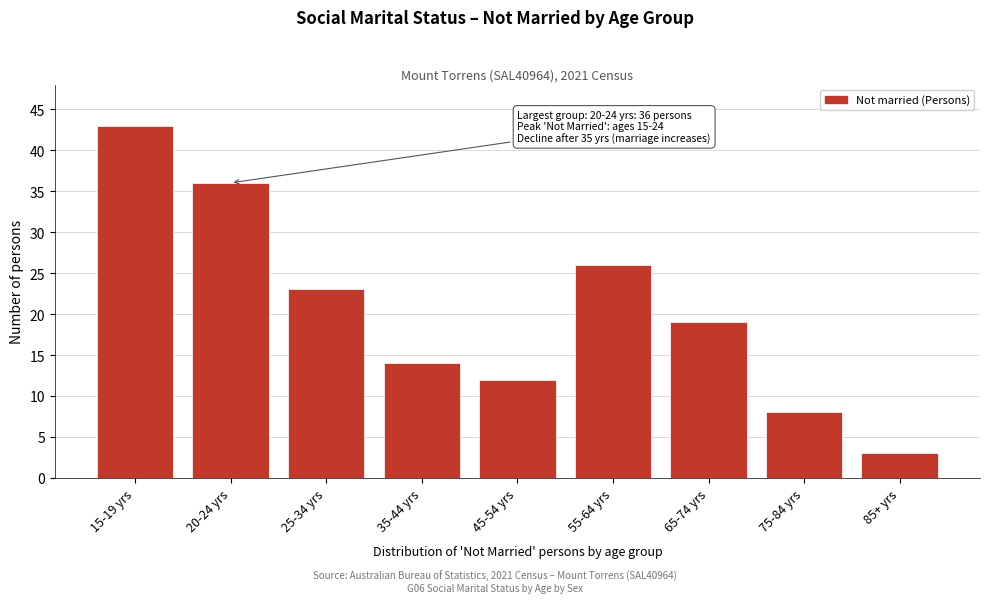

Reading left to right, transcribe all the data shown in this chart.

15-19 yrs=43	20-24 yrs=36	25-34 yrs=23	35-44 yrs=14	45-54 yrs=12	55-64 yrs=26	65-74 yrs=19	75-84 yrs=8	85+ yrs=3